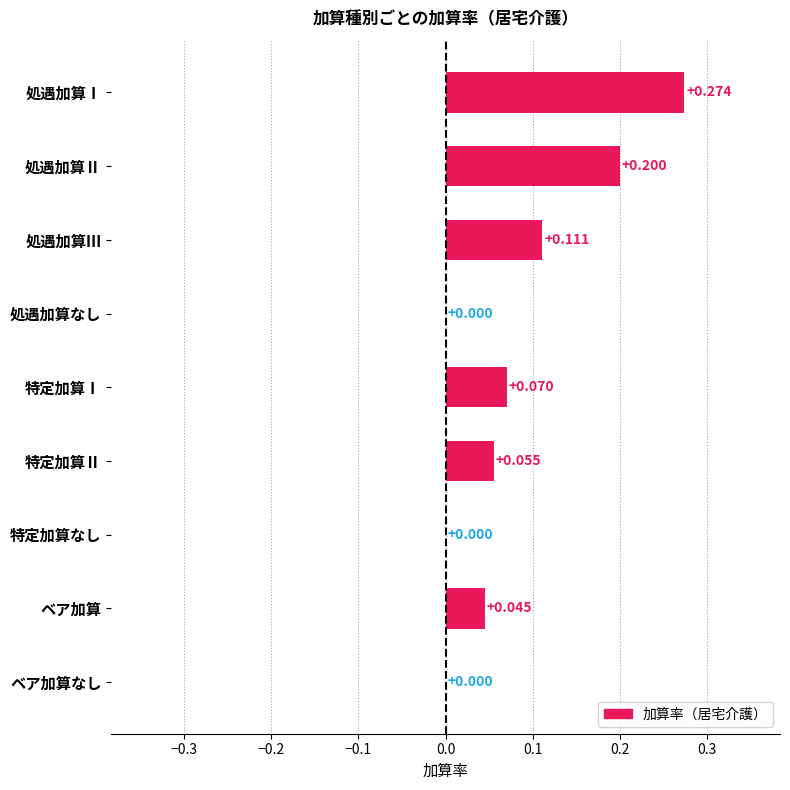

Which category has the highest value across all series?

処遇加算Ⅰ